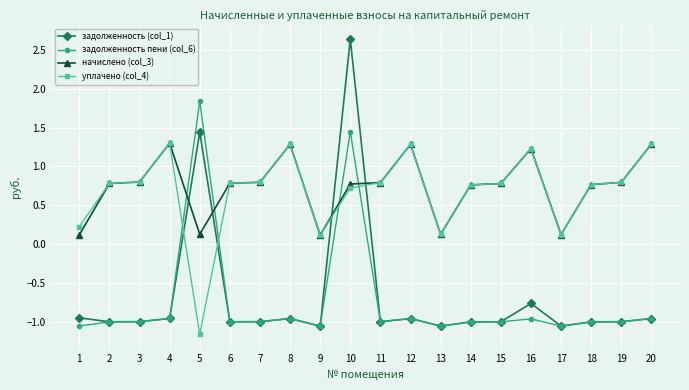

At which label is задолженность (col_1) closest to 0?

16